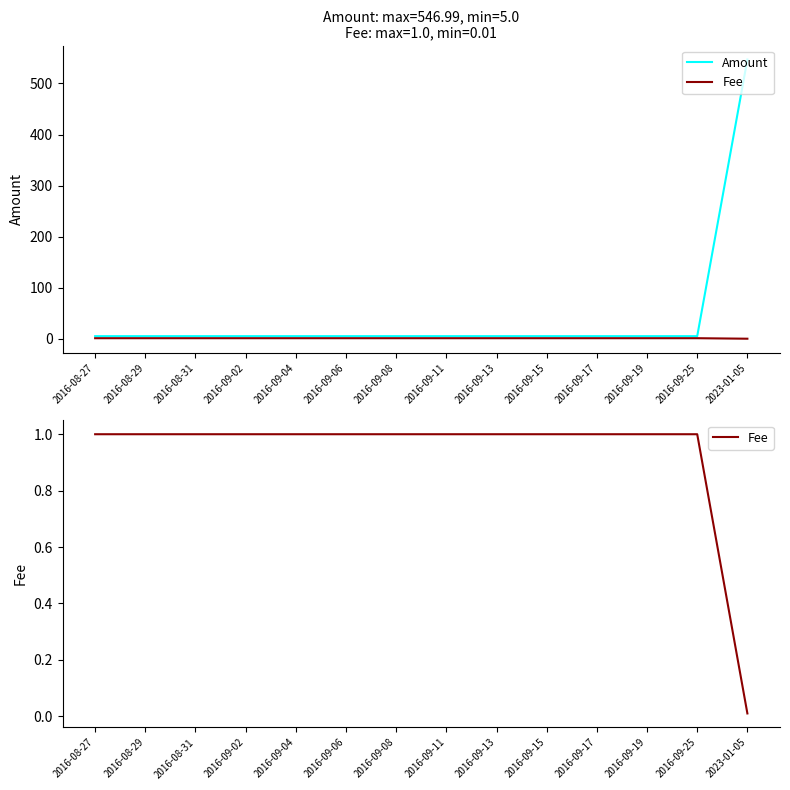

Which category has the lowest value across all series?

2023-01-05